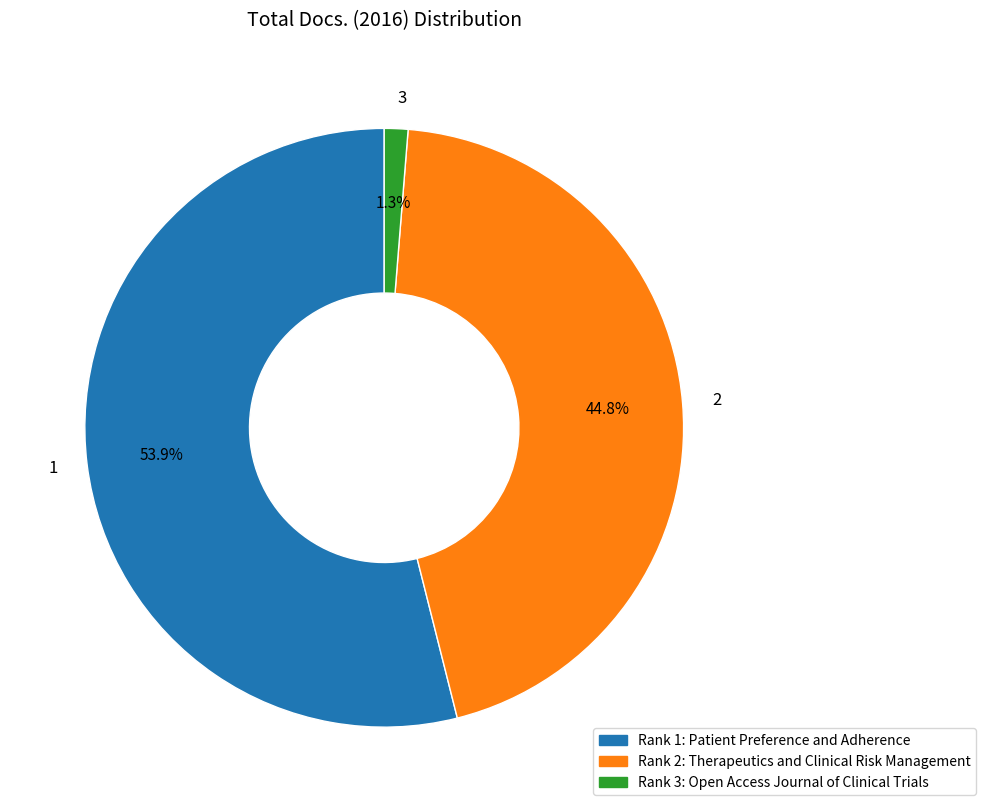

What is the smallest slice in the pie chart?

3